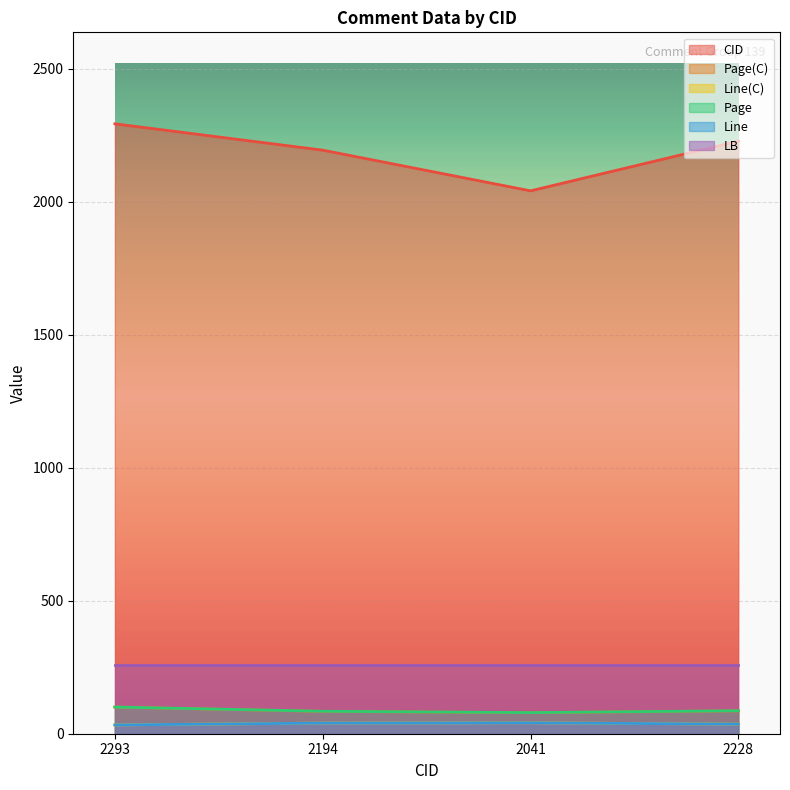

Which series has the largest total across all categories?

CID